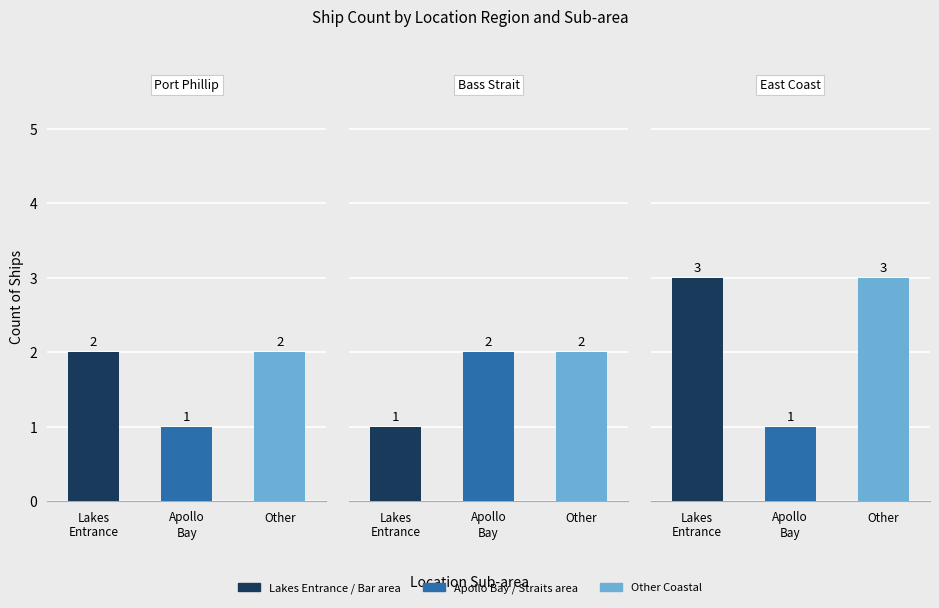

Count the number of categories in the chart.

3